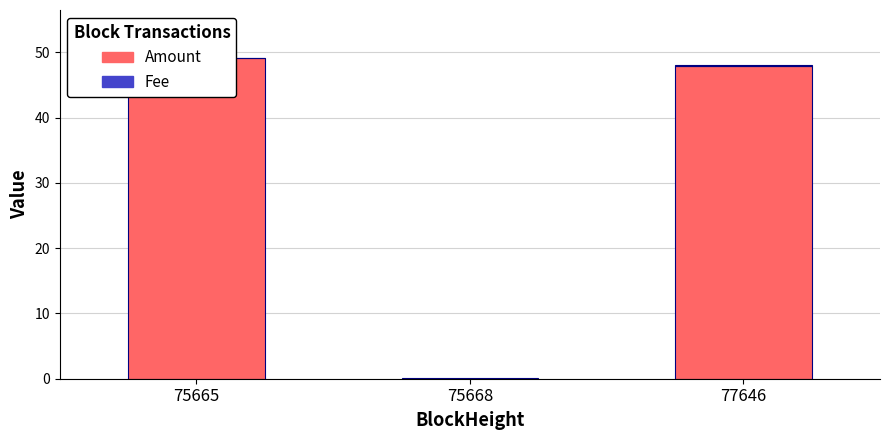

What are all the series names shown in the legend?

Amount, Fee